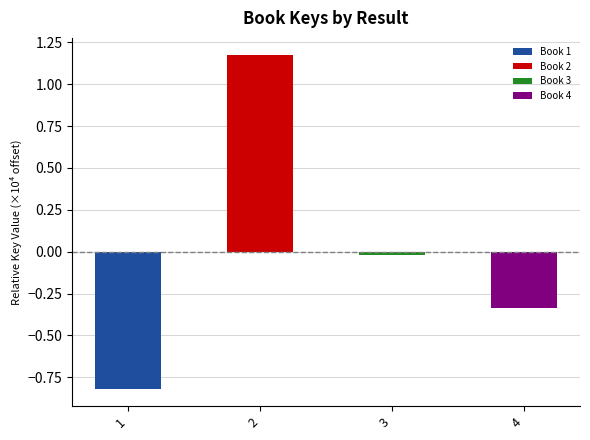

Does the chart contain any negative values?

Yes